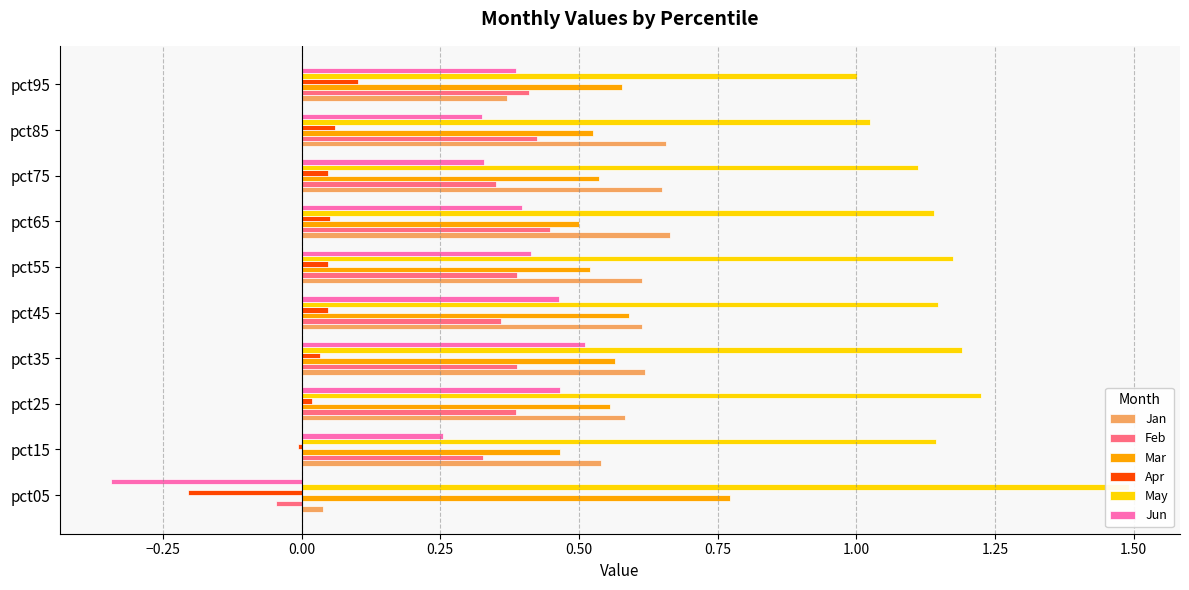

How many series are shown in this chart?

6